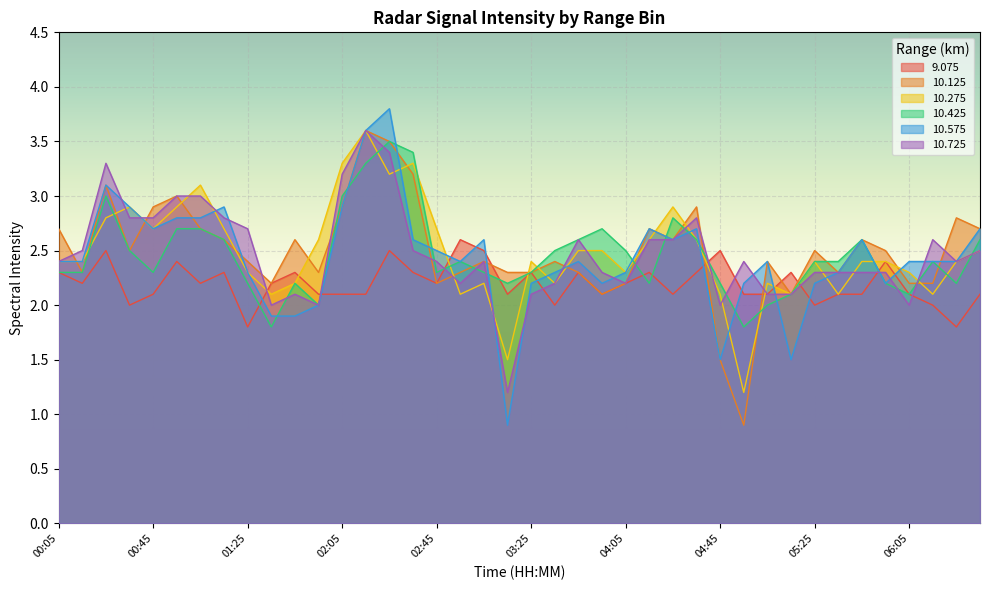

Where does the  10.425 series first go above 2?

00:05